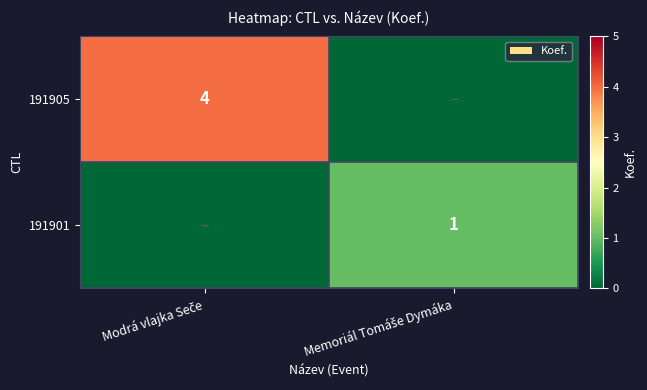

Rank the series by their maximum value, from highest to lowest.

191905, 191901